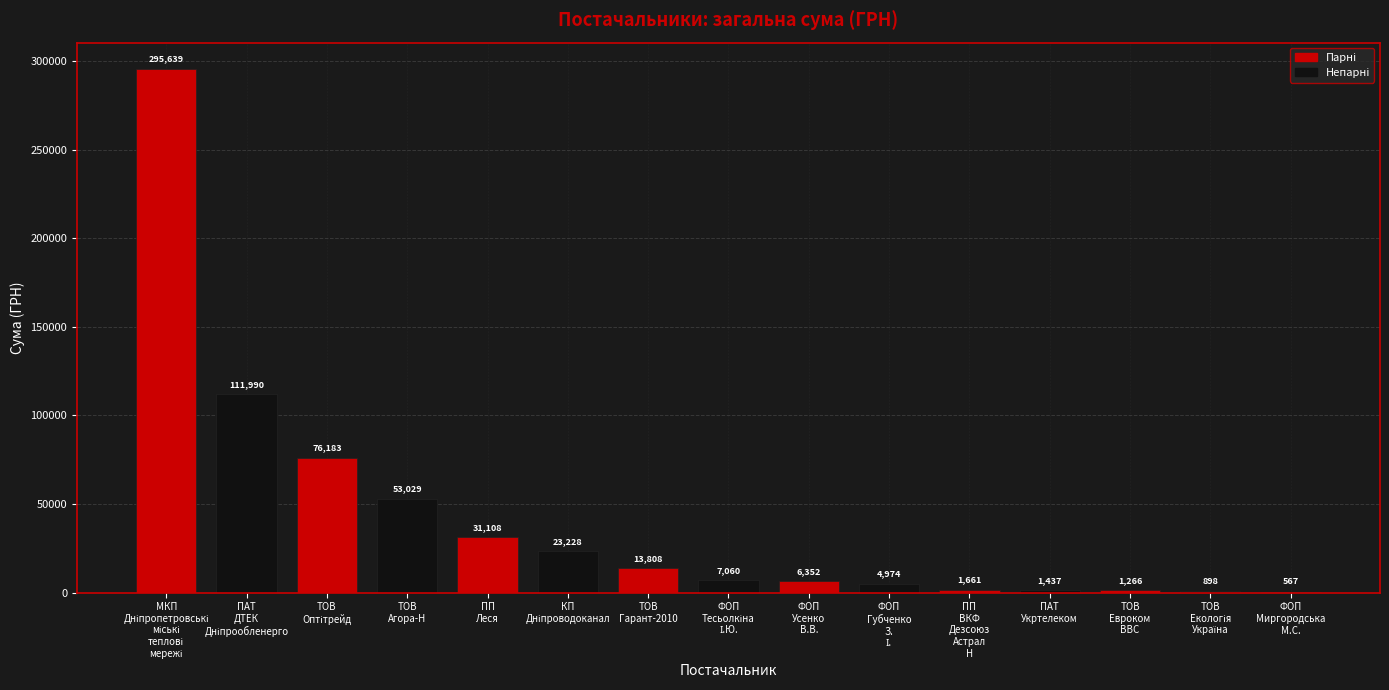

What is the change in value from ТОВ
Оптітрейд to ФОП
Губченко
З.
І.?

-71209.4